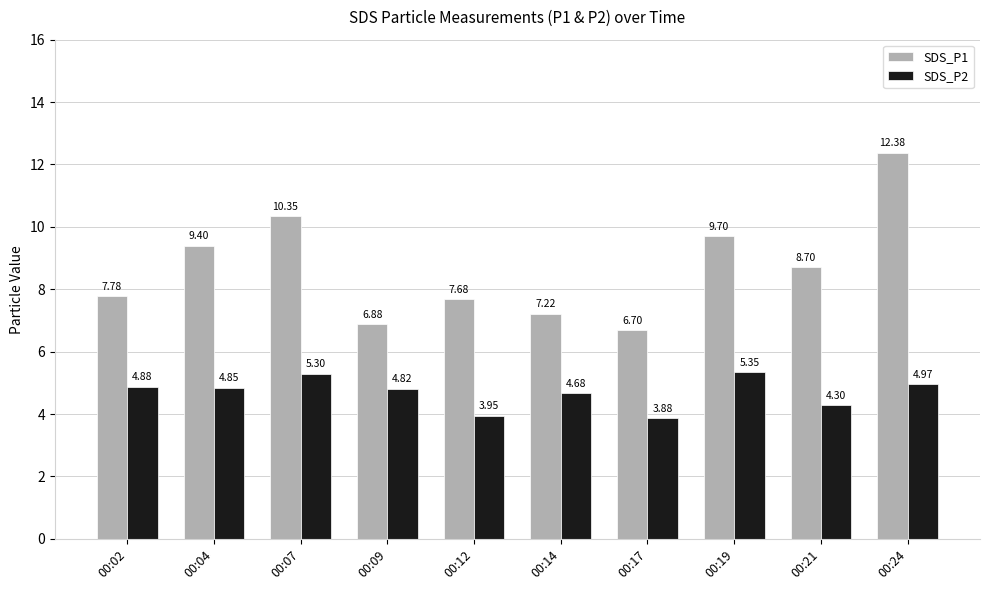

Which category has the lowest value in the SDS_P2 series?

00:17